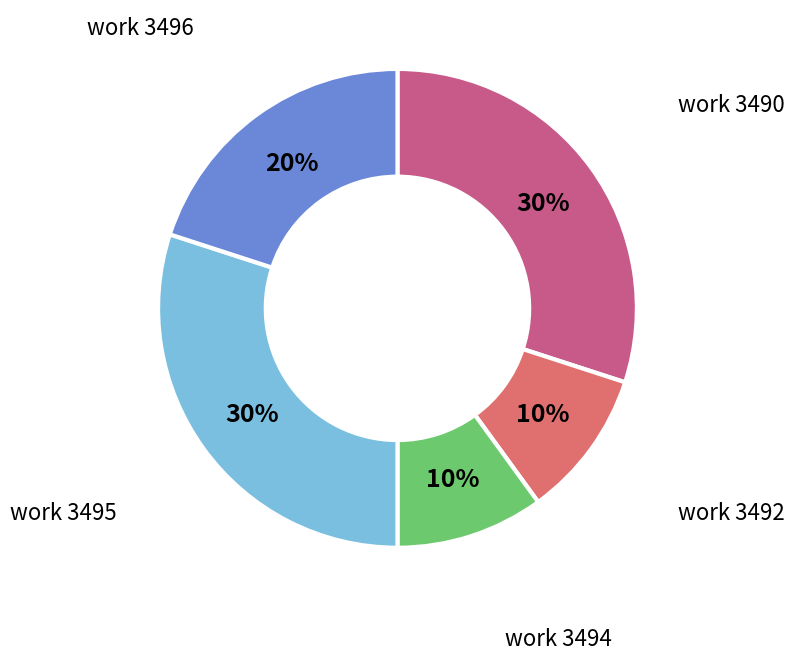

Is there a majority slice in this chart?

No